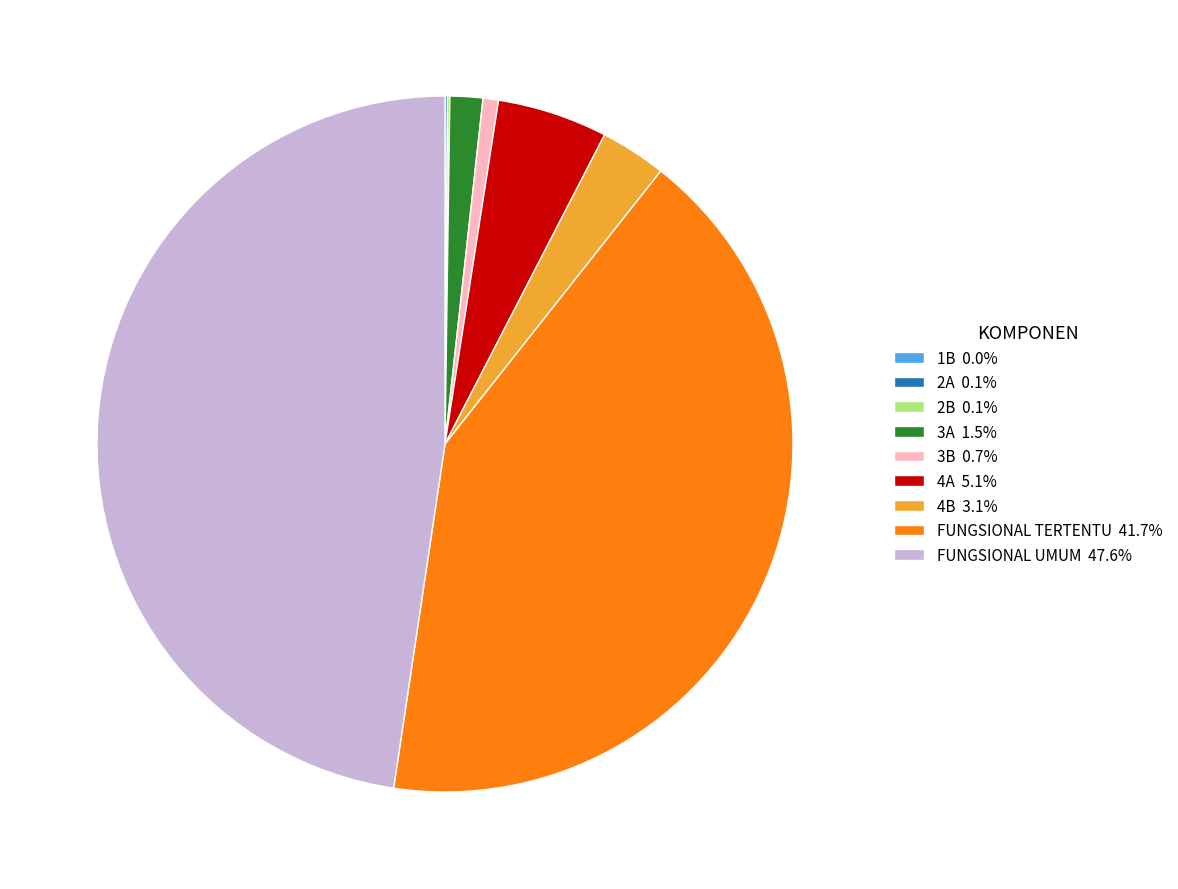

Does any single category account for the majority?

No